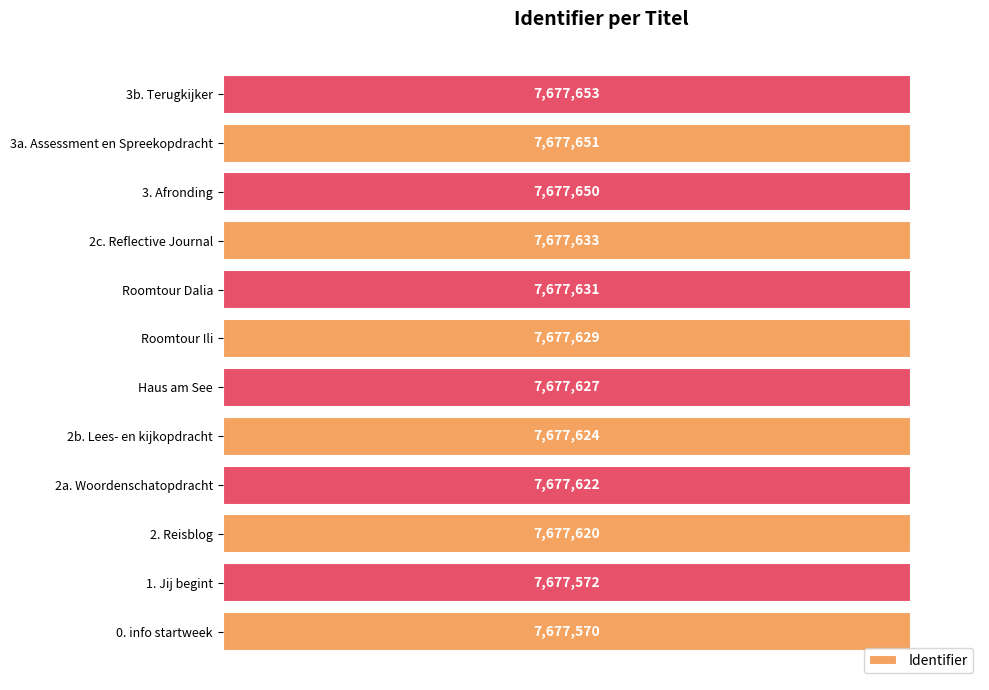

Does the chart contain any negative values?

No